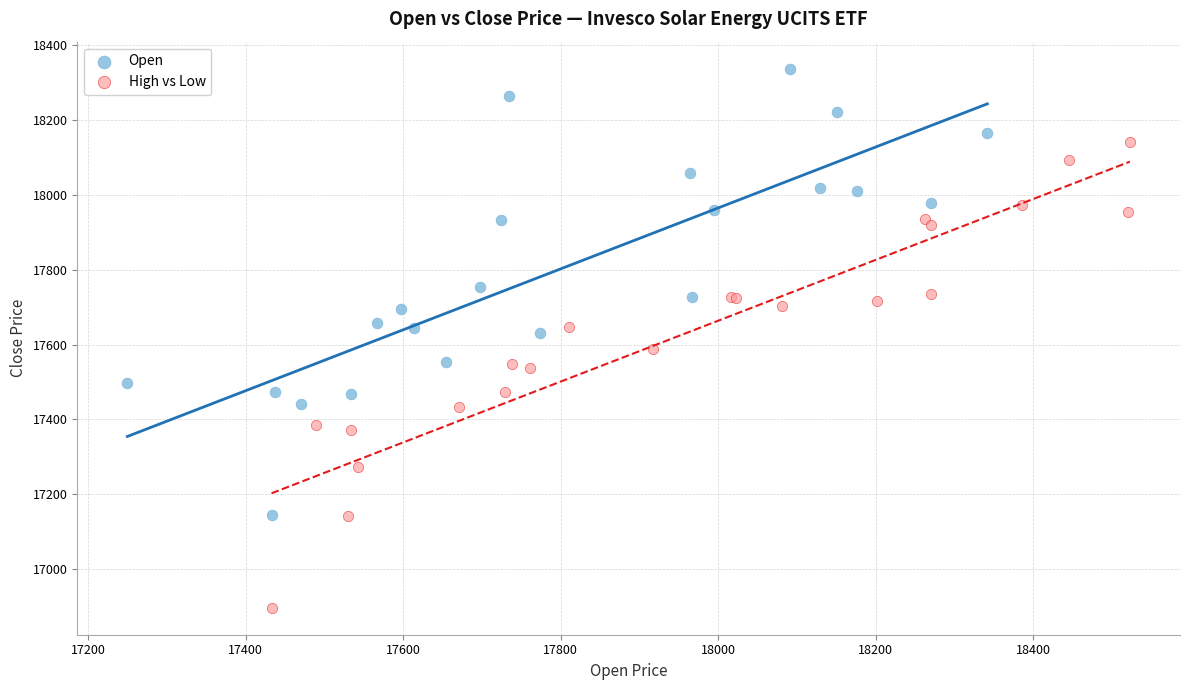

Which series contains the highest Y value?

Open